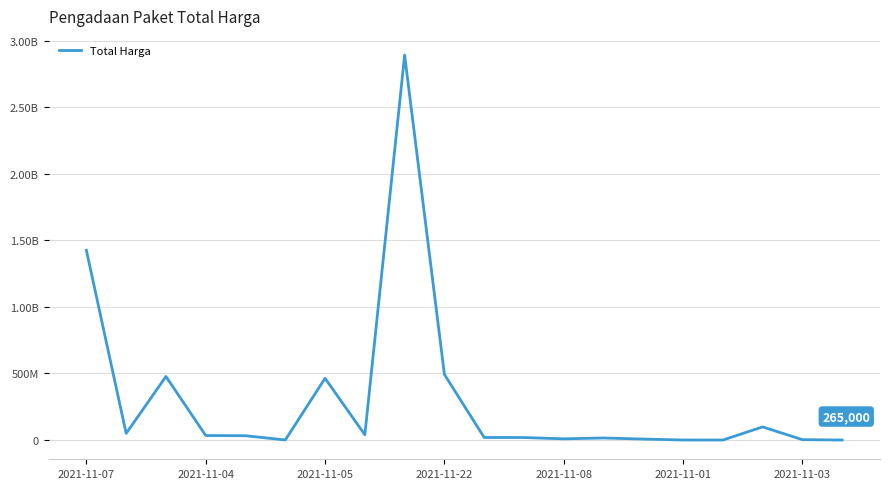

Does the chart display data point markers on the line(s)?

No